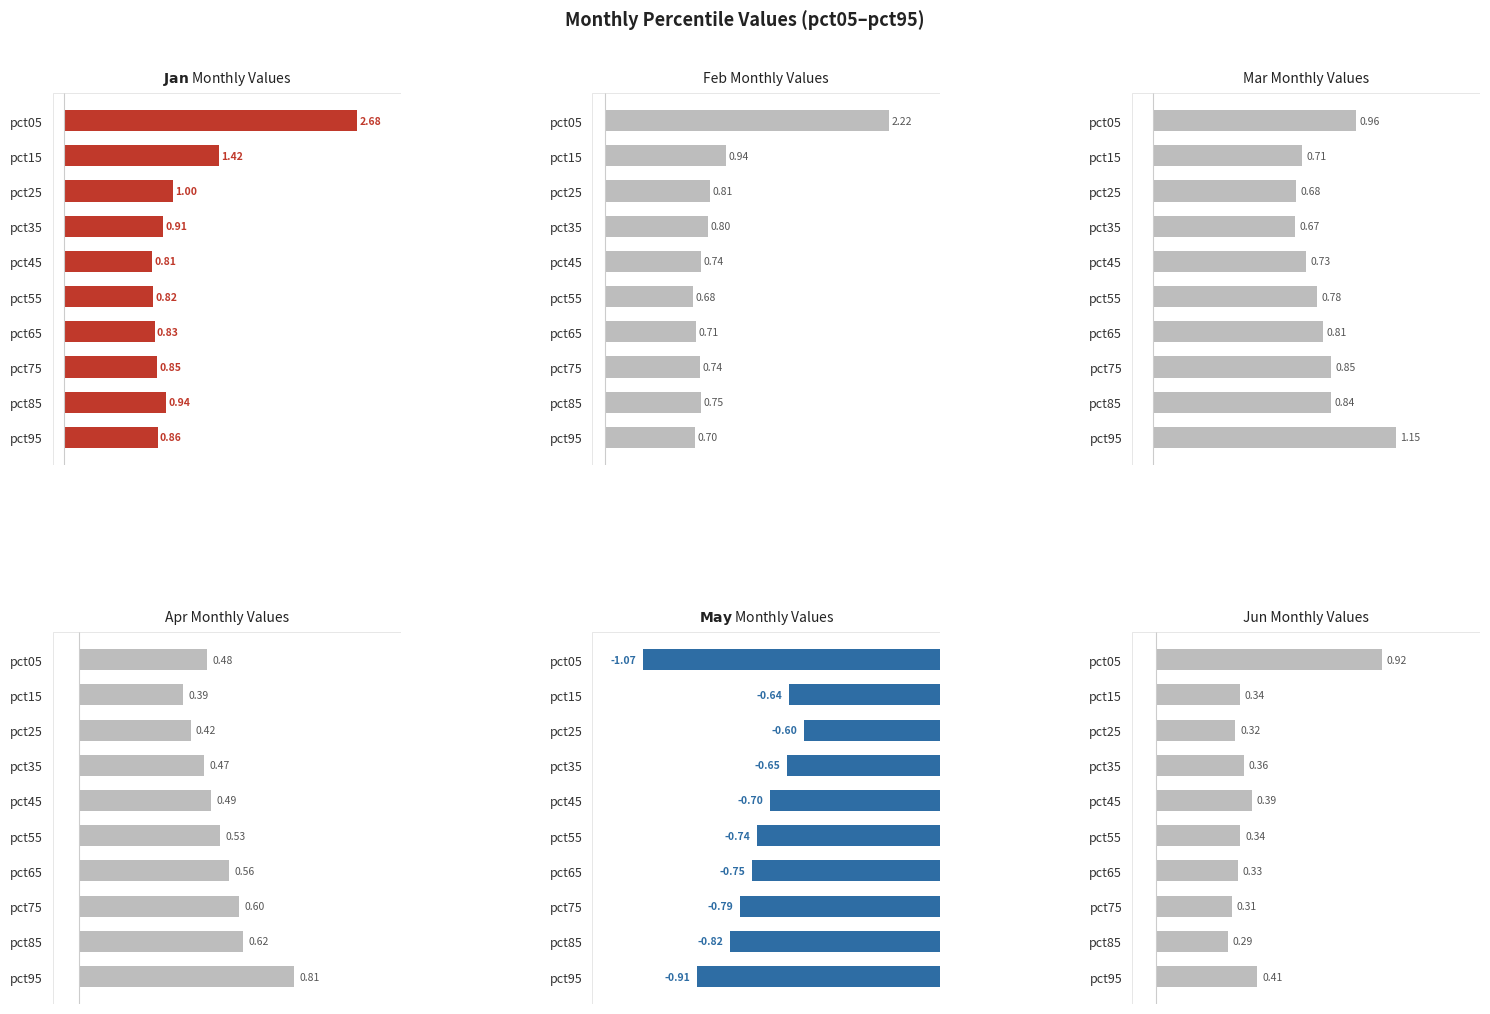

Reading left to right, list all the values displayed in this chart.

Jan: 2.7	1.4	1.0	0.9	0.8	0.8	0.8	0.9	0.9	0.9
Feb: 2.2	0.9	0.8	0.8	0.7	0.7	0.7	0.7	0.7	0.7
Mar: 1.0	0.7	0.7	0.7	0.7	0.8	0.8	0.8	0.8	1.2
Apr: 0.5	0.4	0.4	0.5	0.5	0.5	0.6	0.6	0.6	0.8
May: -1.1	-0.6	-0.6	-0.6	-0.7	-0.7	-0.8	-0.8	-0.8	-0.9
Jun: 0.9	0.3	0.3	0.4	0.4	0.3	0.3	0.3	0.3	0.4